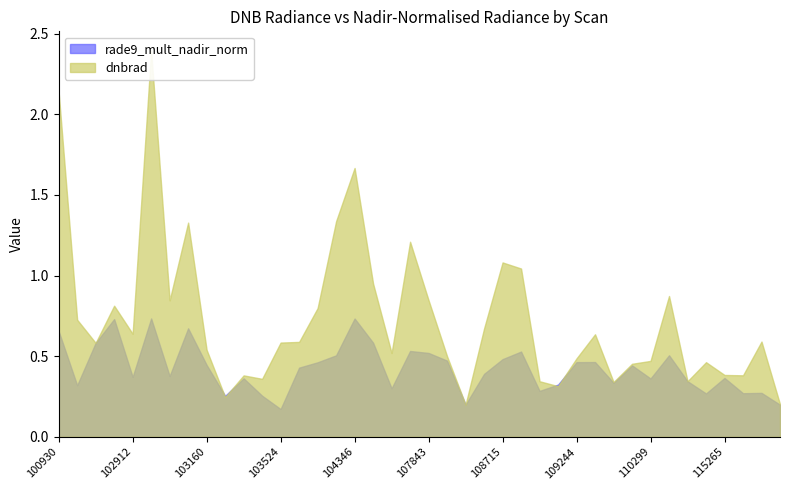

In dnbrad, how many points are lower than both neighbors (excluding endpoints)?

11